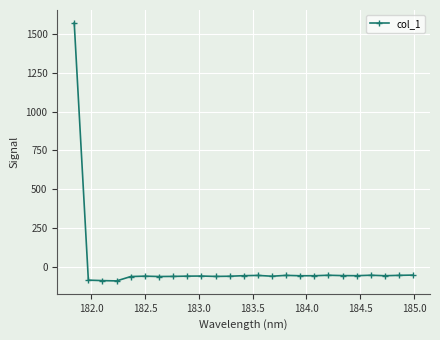

True or false: there are more than 2 points higher than both neighbors.

True